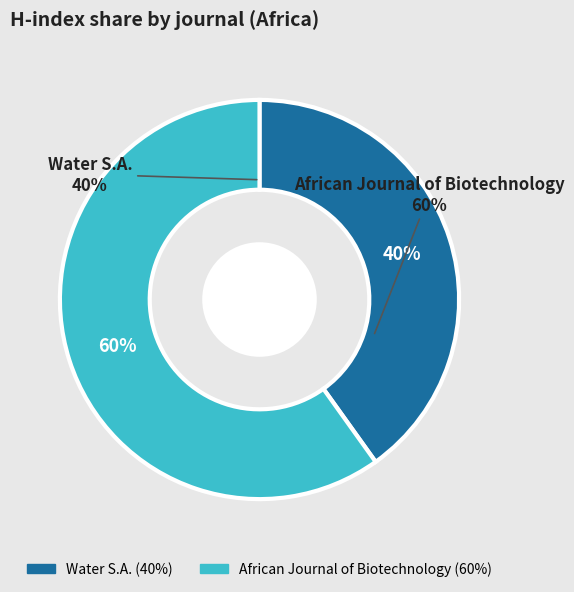

To the nearest percent, what percentage of the pie is Water S.A.?

40%